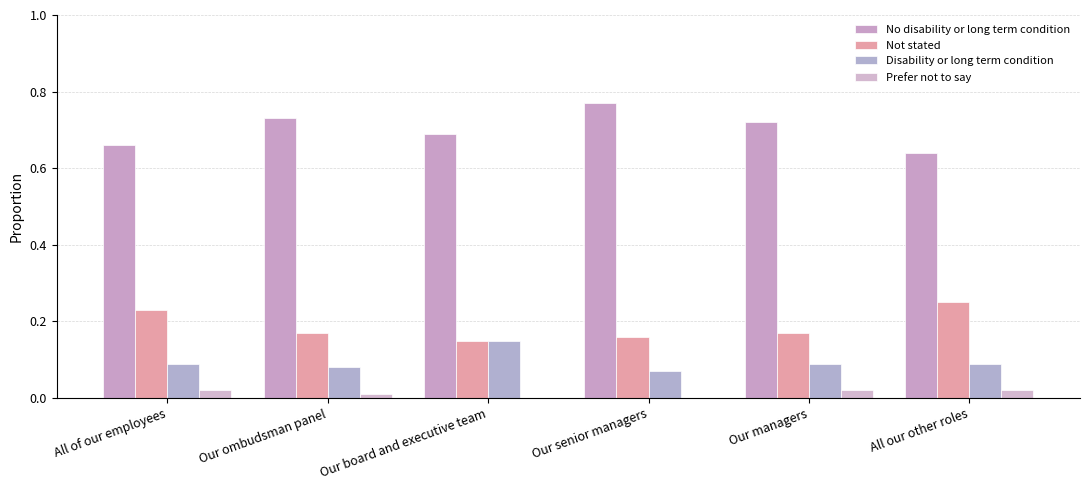

What is the spread (max minus min) of values at Our managers?

0.7